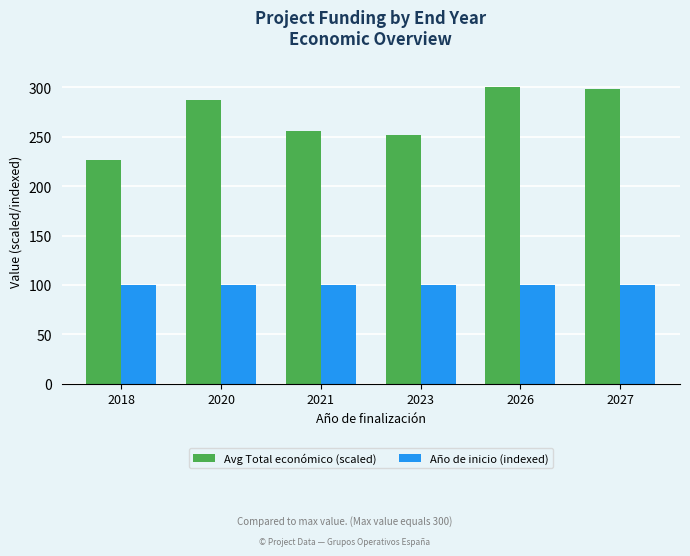

Which series has the largest range (max minus min)?

Avg Total económico (scaled)